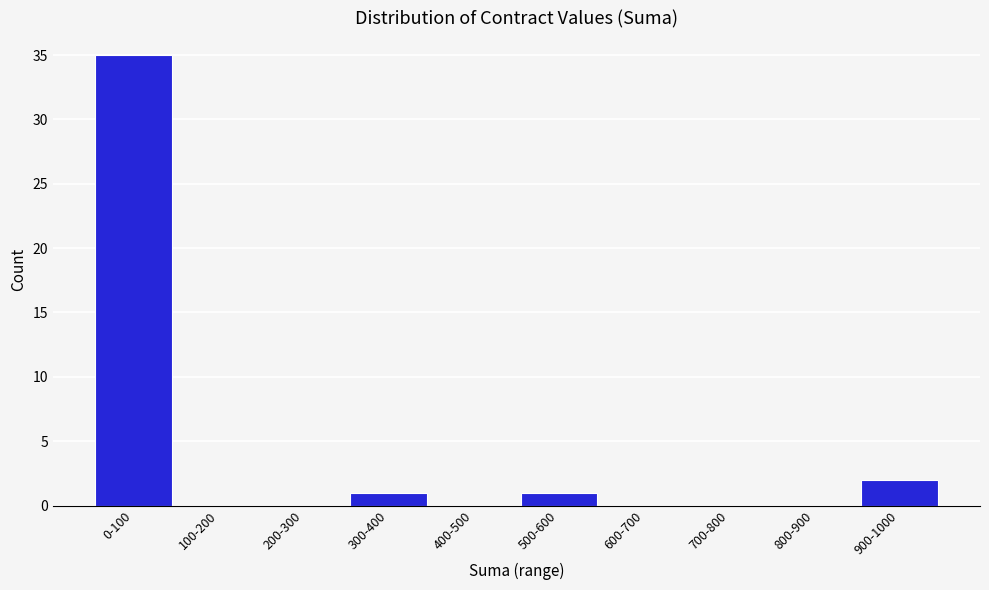

Reading left to right, transcribe all the data shown in this chart.

0-100=35	100-200=0	200-300=0	300-400=1	400-500=0	500-600=1	600-700=0	700-800=0	800-900=0	900-1000=2